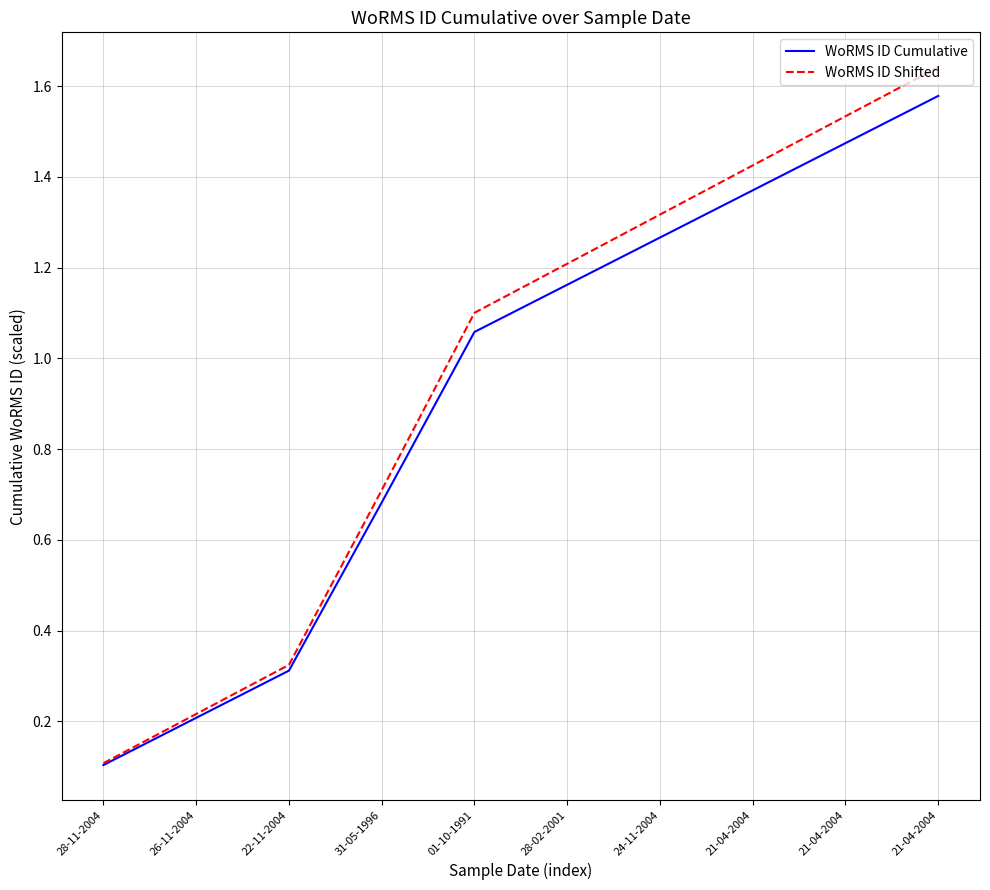

Between 28-11-2004 and 01-10-1991, which series saw the biggest shift?

WoRMS ID Shifted